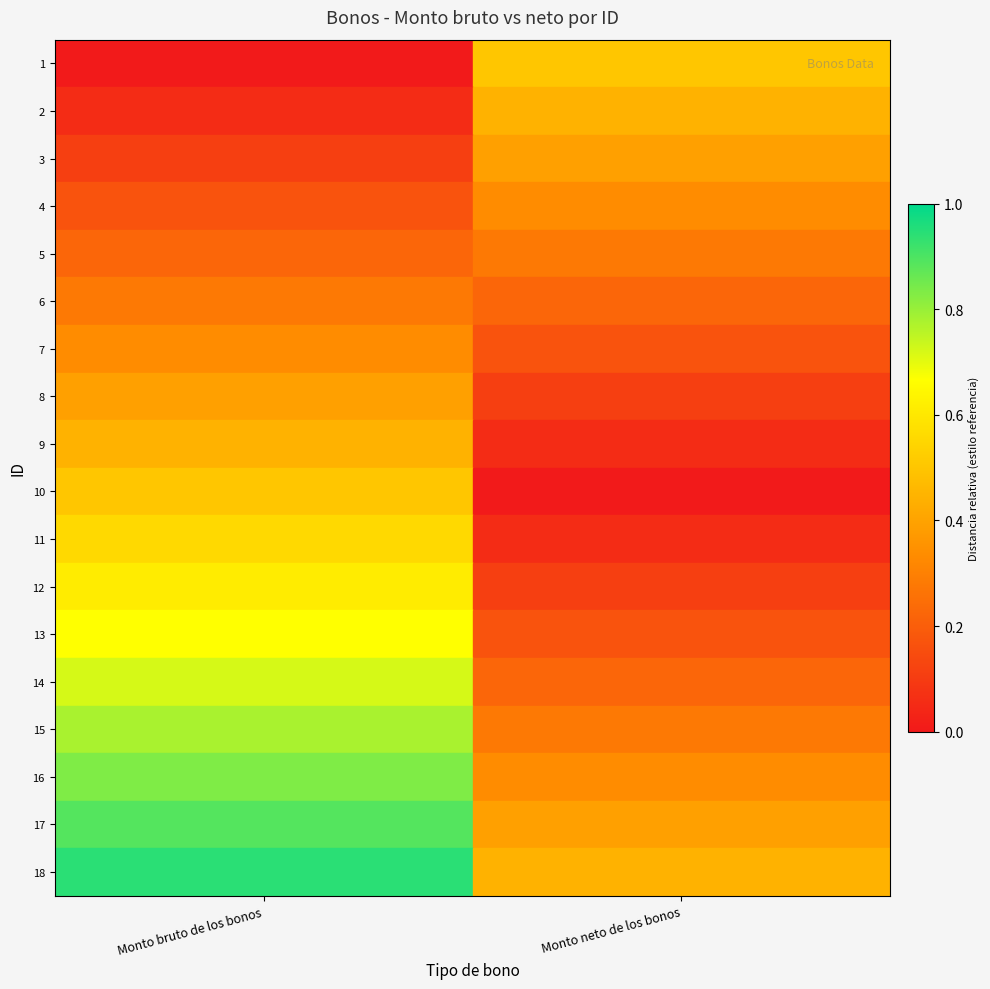

At how many categories does at least one series exceed 0?

2